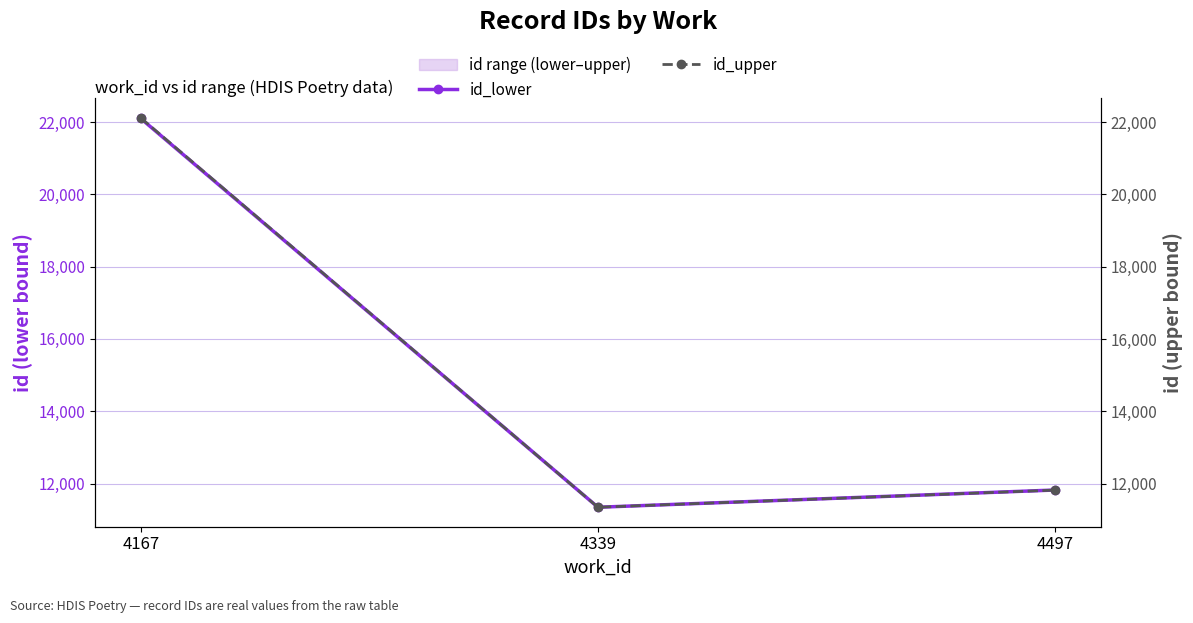

Which series has the widest spread of values?

id_upper